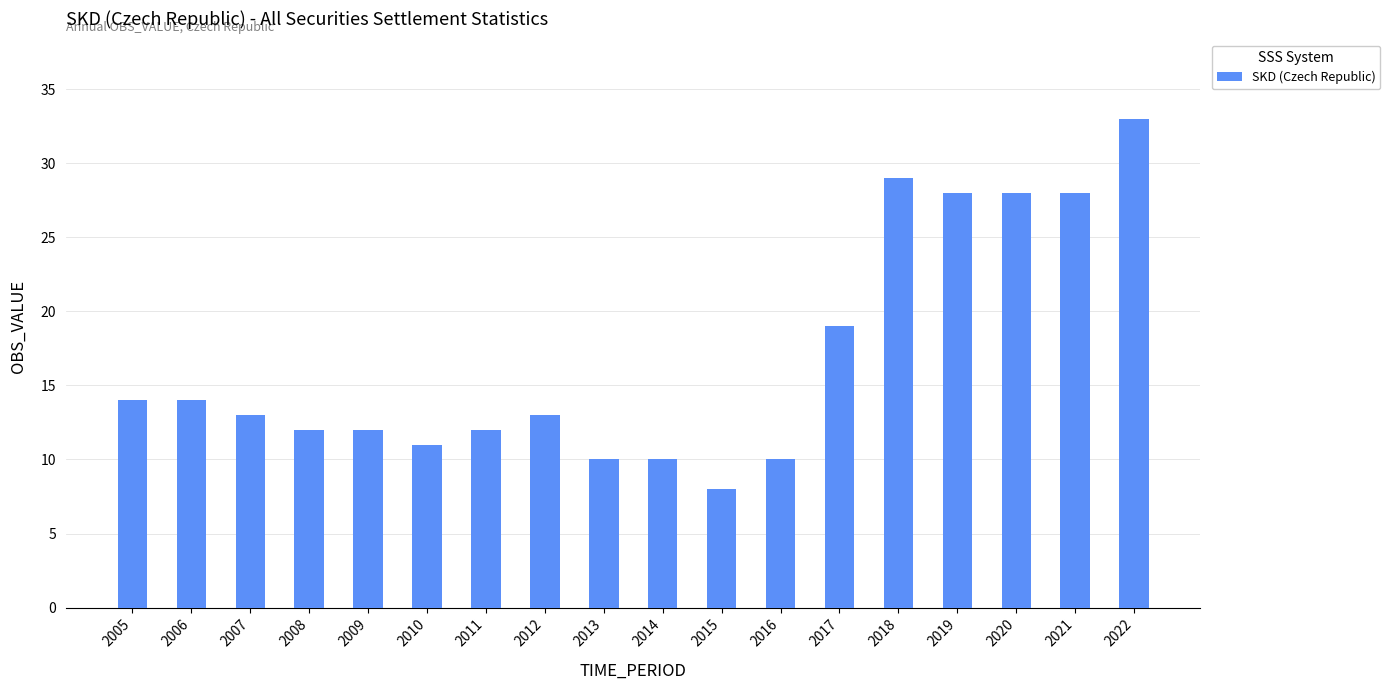

Reading left to right, transcribe all the data shown in this chart.

14	14	13	12	12	11	12	13	10	10	8	10	19	29	28	28	28	33